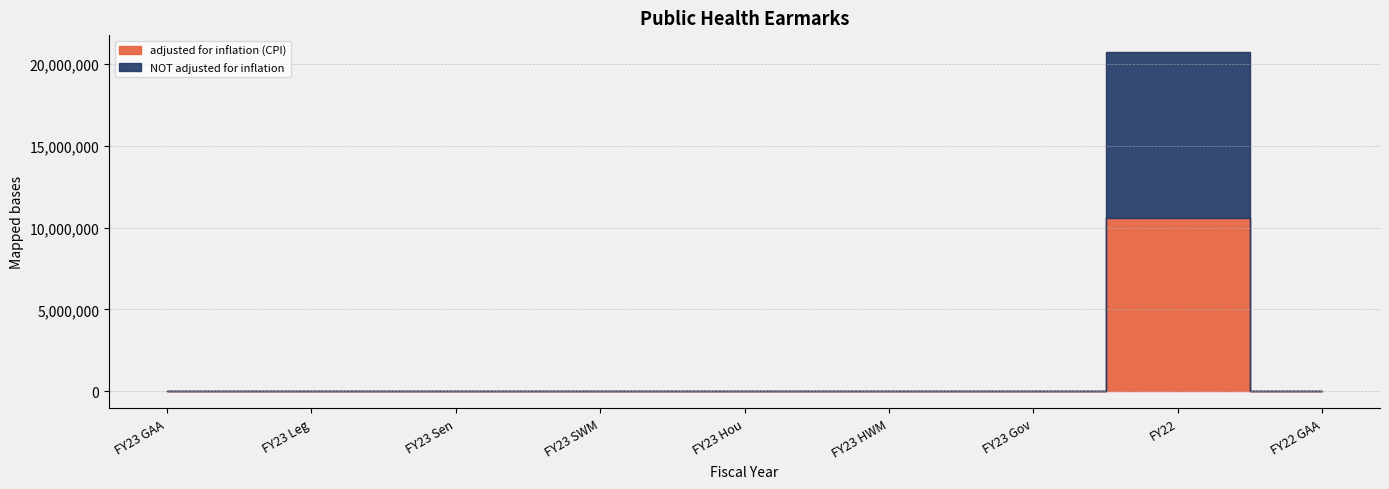

The NOT adjusted for inflation series shows 7025464 at FY23 Hou. True or false?

False